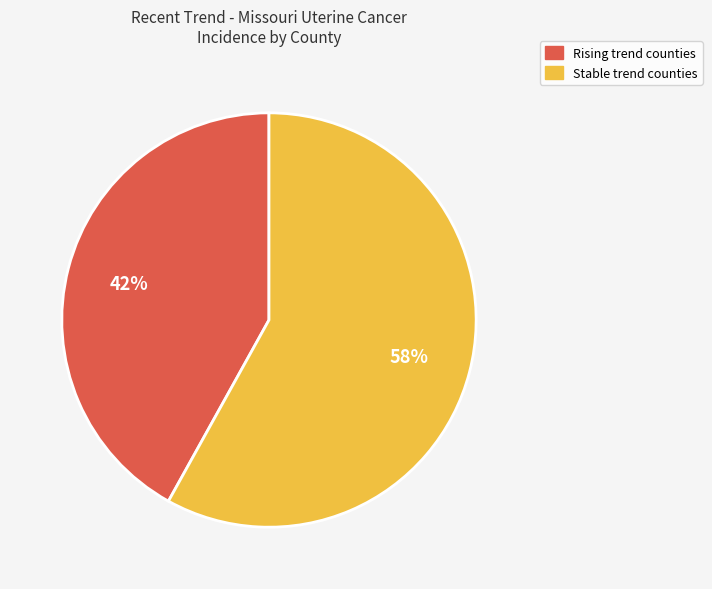

Is there a majority slice in this chart?

Yes